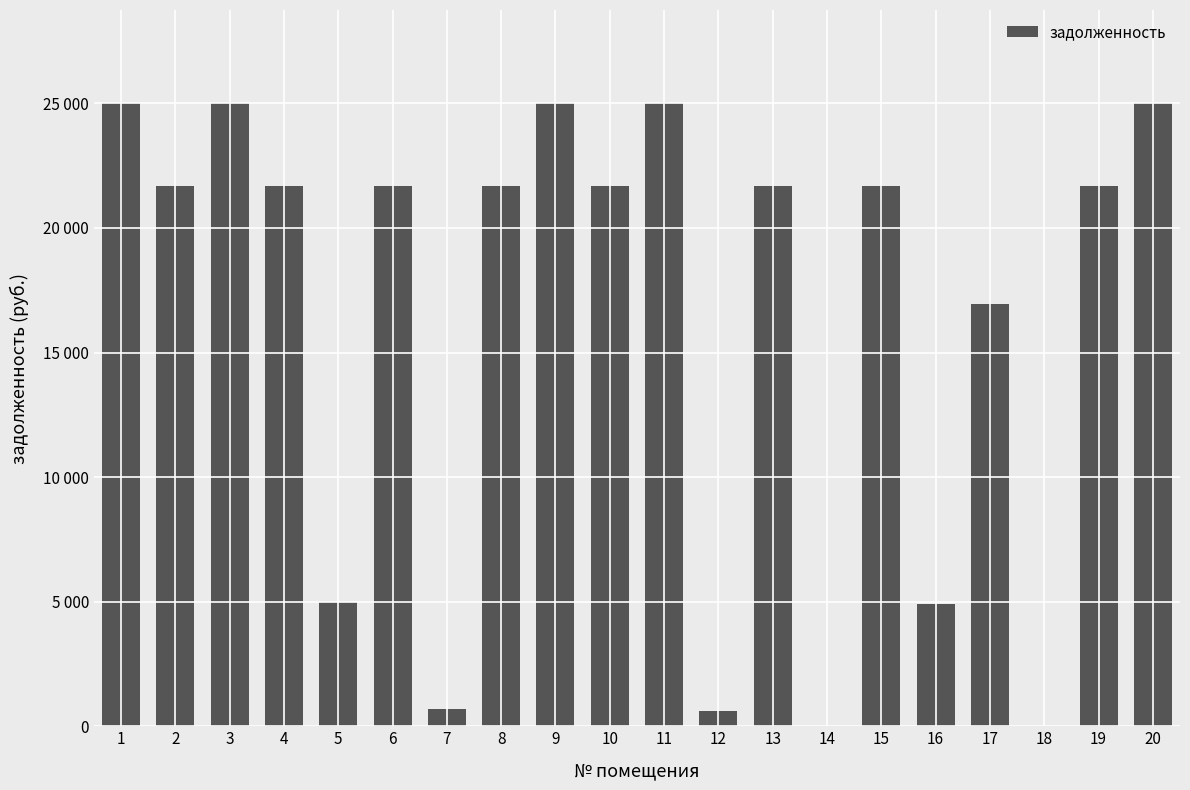

At which category does the chart reach its peak across all series?

1